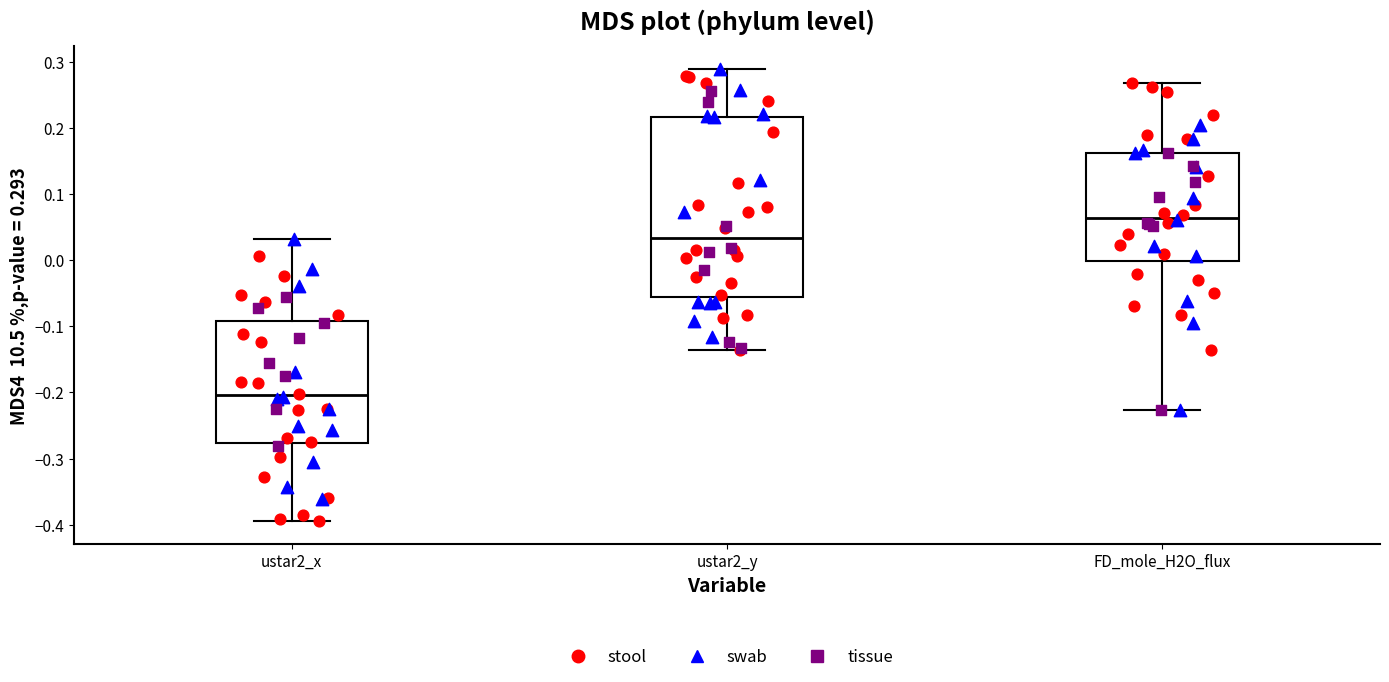

Which box is the tallest, from its lower edge to its upper edge?

ustar2_y